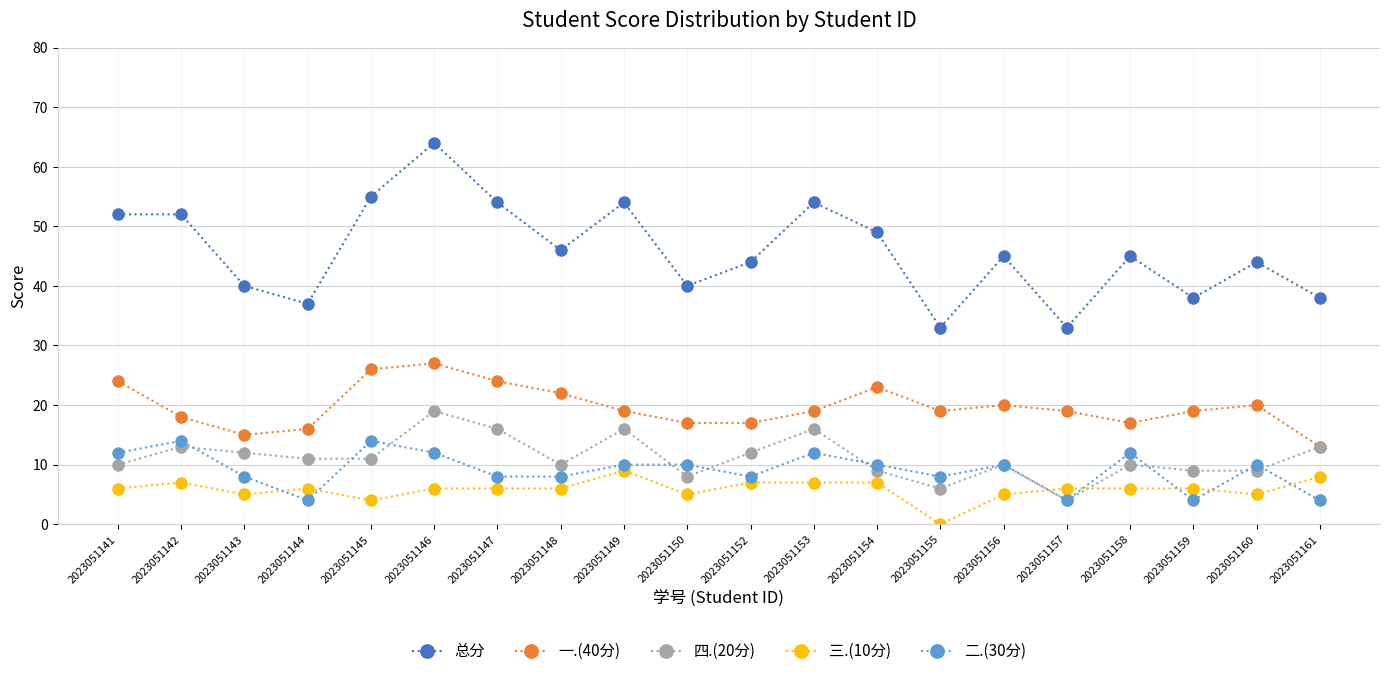

True or false: 四.(20分) has more than 1 points higher than both neighbors.

True